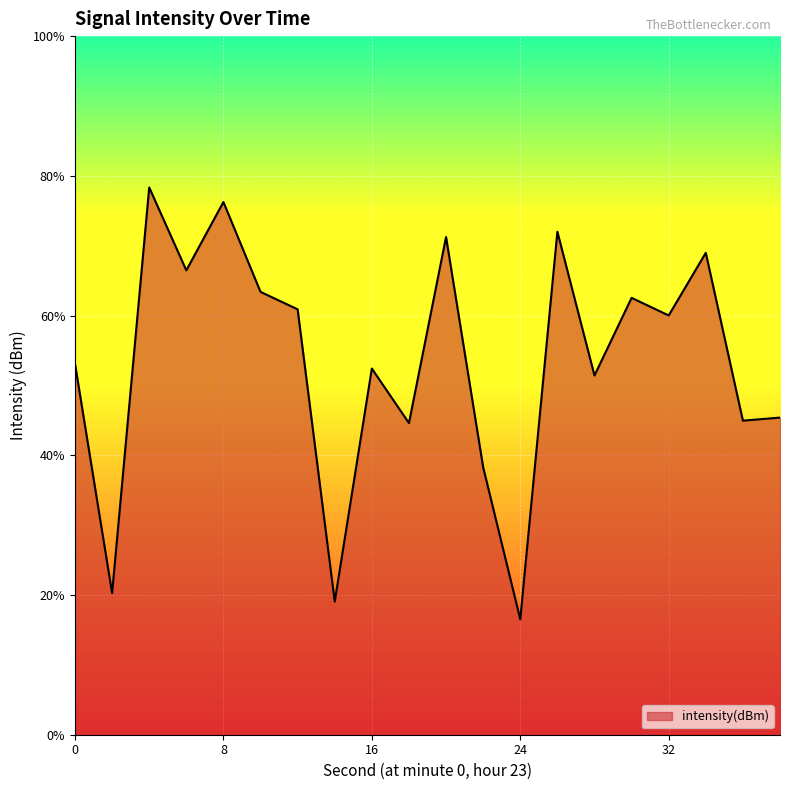

Reading right to left, list all the values displayed in this chart.

38=-136.8	36=-137.0	34=-127.4	32=-131.0	30=-130.0	28=-134.4	26=-126.2	24=-148.4	22=-139.7	20=-126.5	18=-137.2	16=-134.0	14=-147.4	12=-130.6	10=-129.6	8=-124.5	6=-128.4	4=-123.7	2=-146.9	0=-133.8